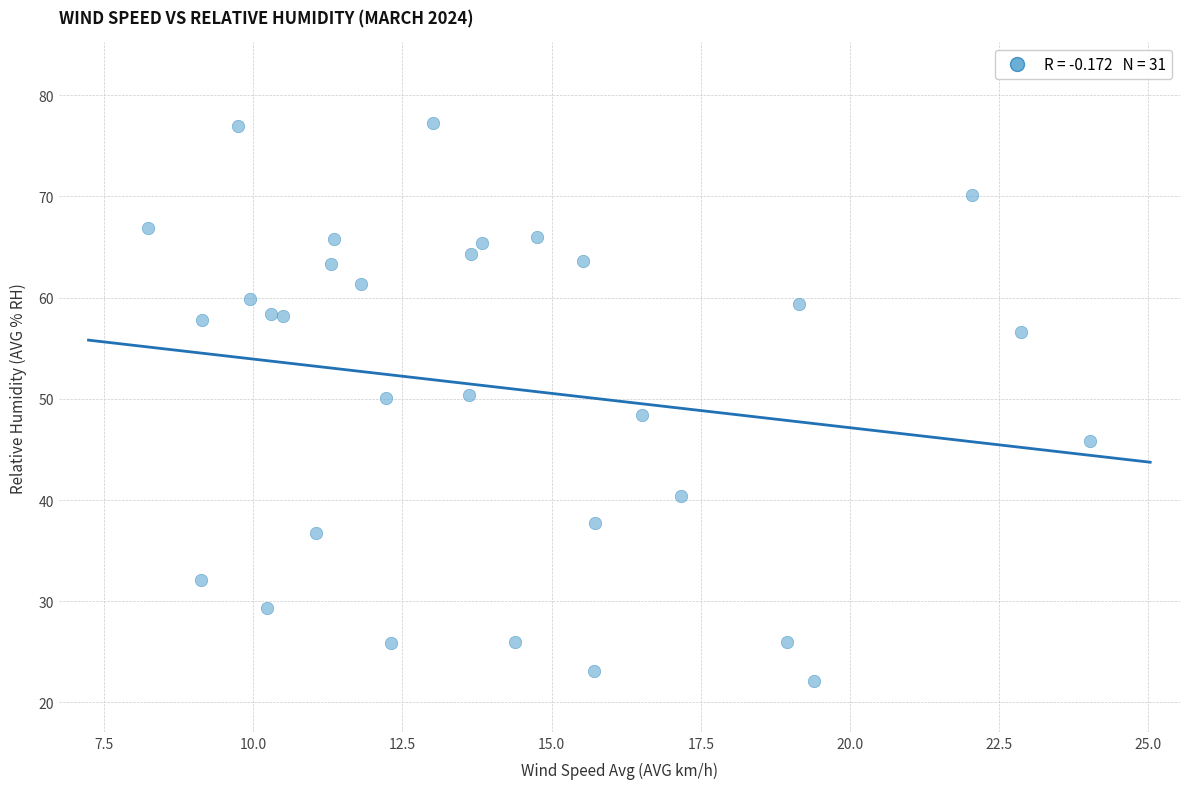

What is the range of Y values (max minus min)?

55.1